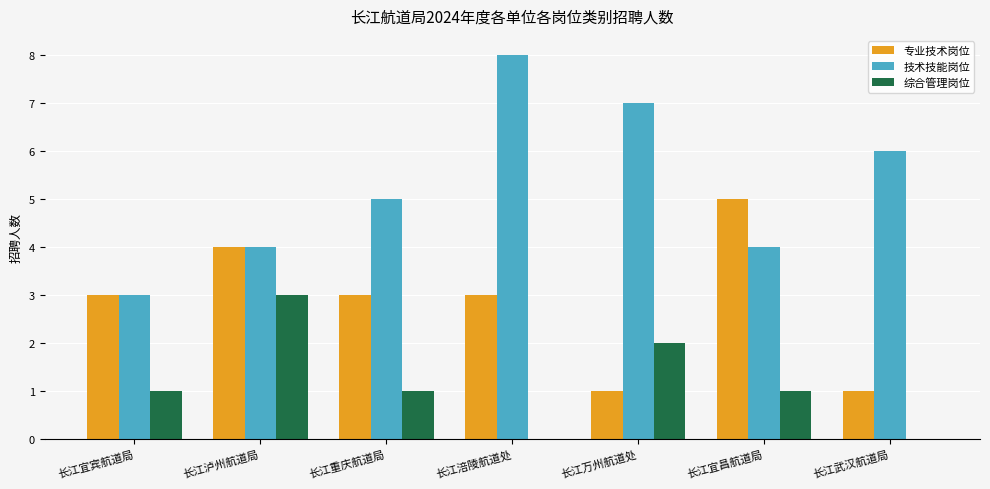

True or false: 综合管理岗位 has a value of 0 at 长江涪陵航道处.

True